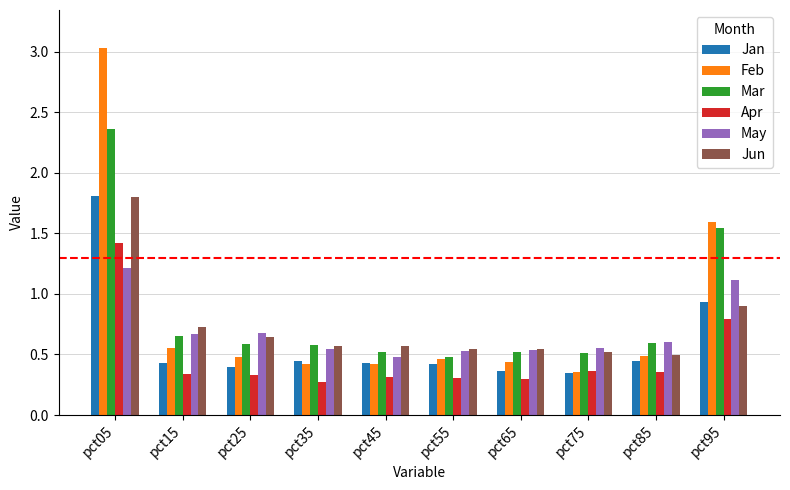

How many Mar values are between 0 and 1?

8